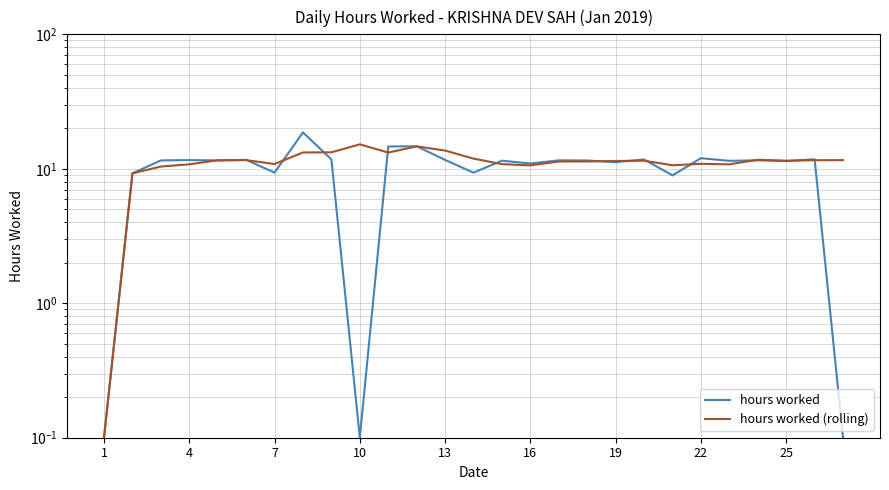

Reading left to right, transcribe all the data shown in this chart.

hours worked: 0.1	9.2	11.5	11.6	11.5	11.7	9.4	18.6	11.8	0.1	14.7	14.7	11.6	9.4	11.5	10.9	11.6	11.5	11.2	11.7	8.9	12.0	11.5	11.6	11.4	11.8	0.1
hours worked (rolling): 0.1	9.2	10.4	10.8	11.6	11.6	10.9	13.2	13.3	15.2	13.2	14.7	13.7	11.9	10.8	10.6	11.3	11.3	11.4	11.5	10.6	10.9	10.8	11.7	11.5	11.6	11.6